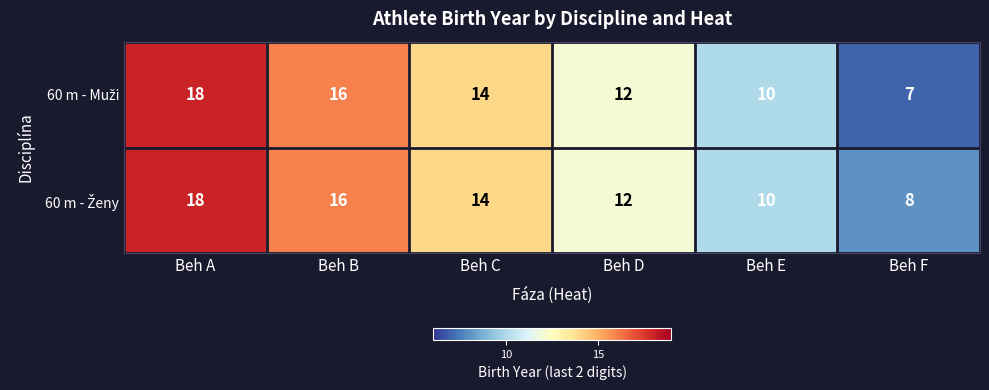

What is the smallest value displayed?

7